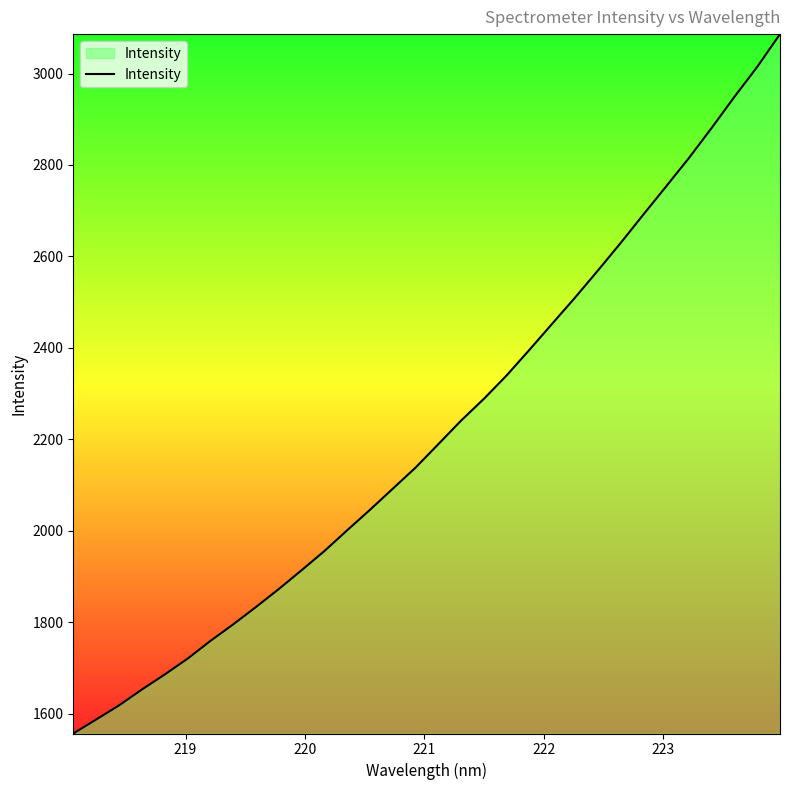

What is the minimum value shown in the chart?

1557.0